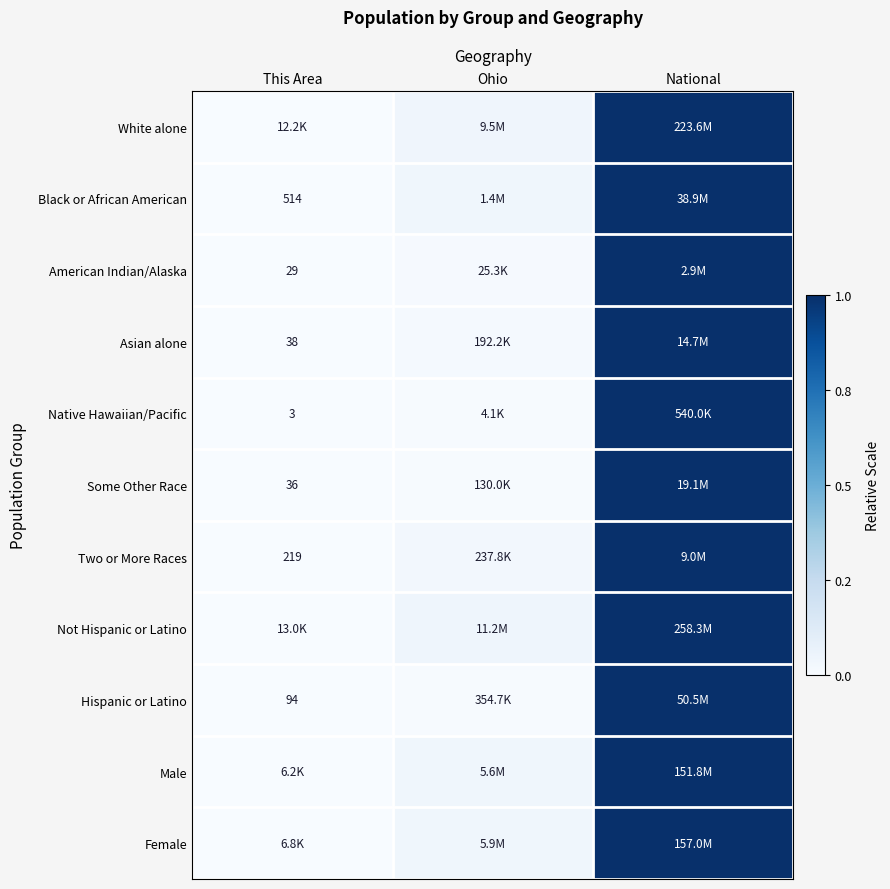

Which series changed the most between This Area and Ohio?

Not Hispanic or Latino